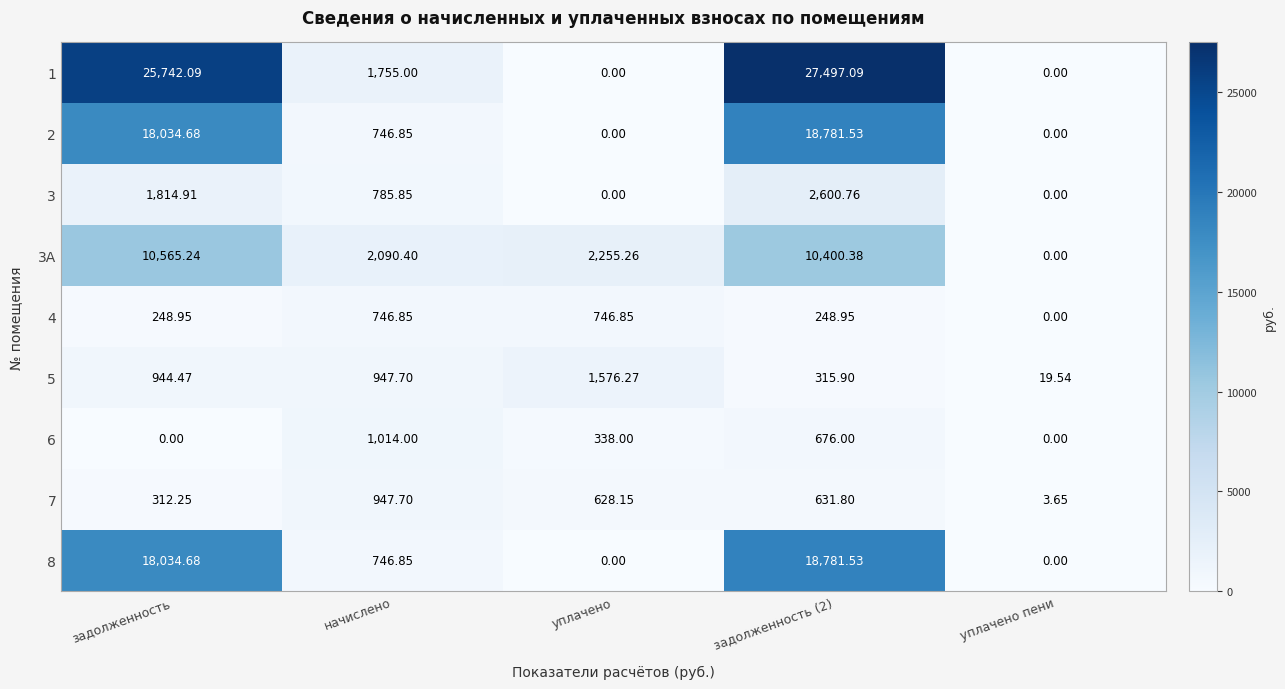

At which label does 7 first exceed 628?

начислено